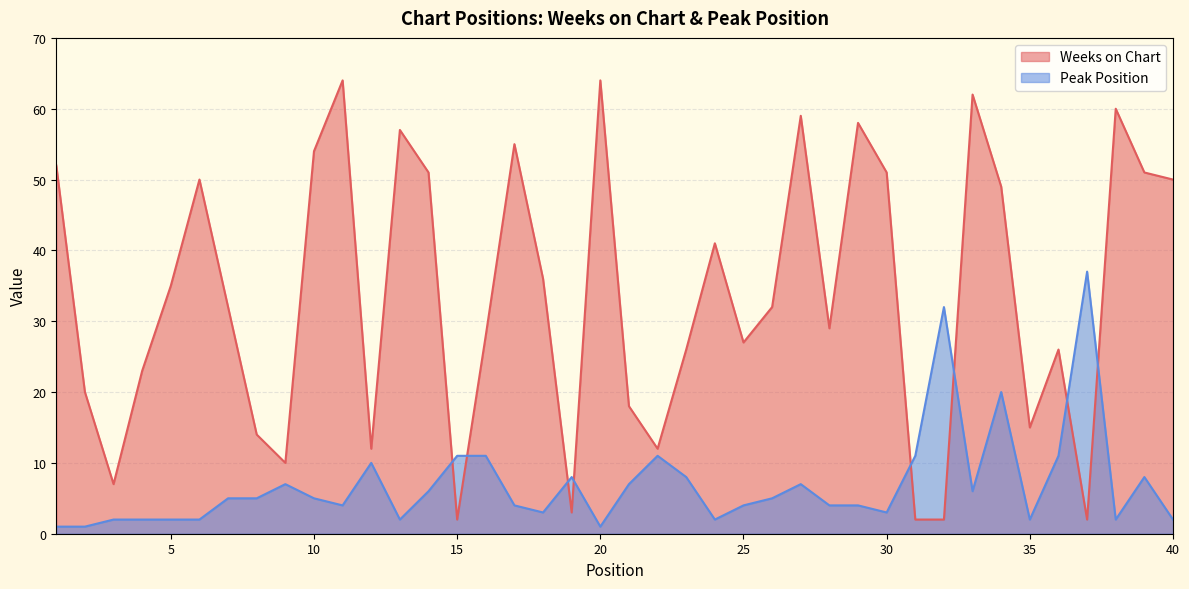

Which has a higher value, 5 or 22?

5